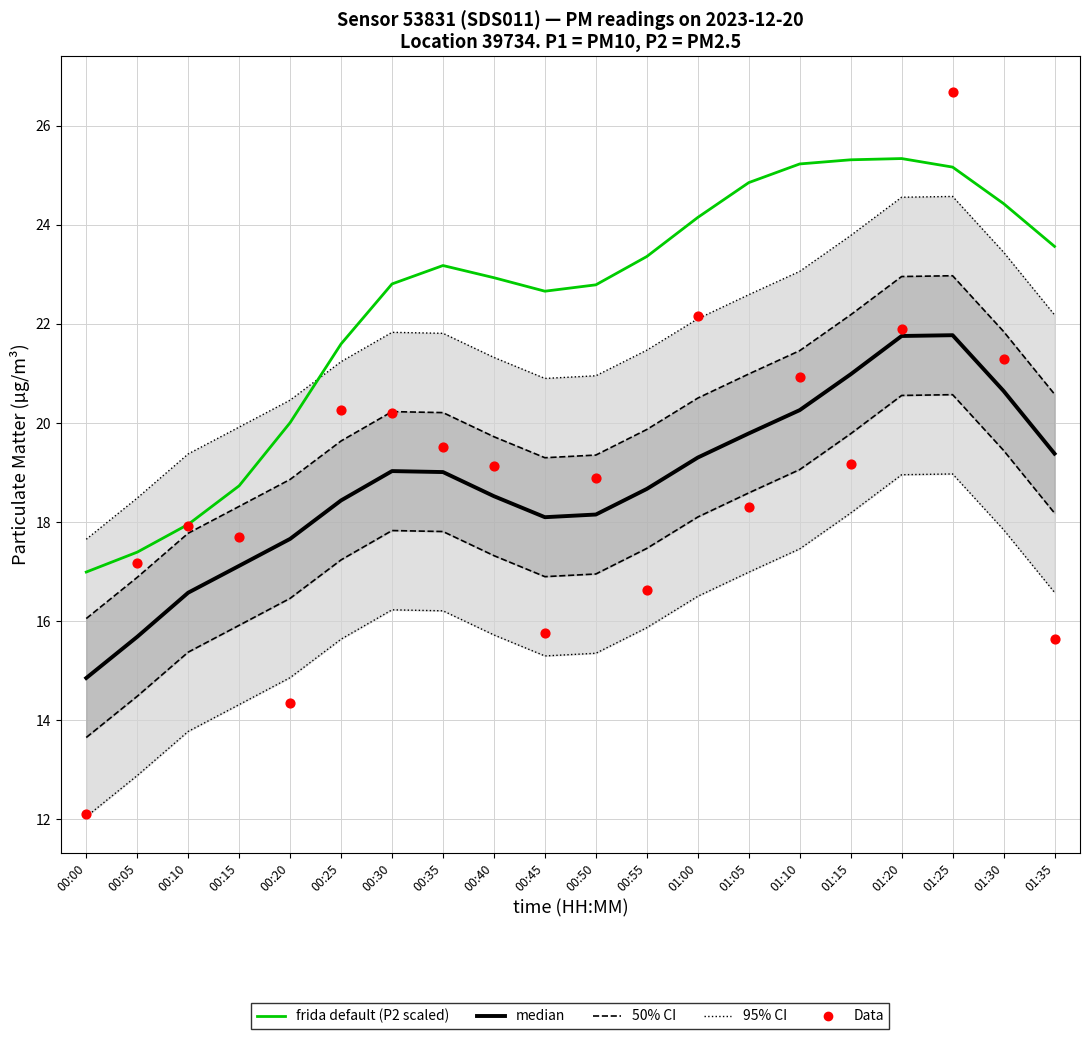

Which series has the largest total across all categories?

frida default (P2 scaled)